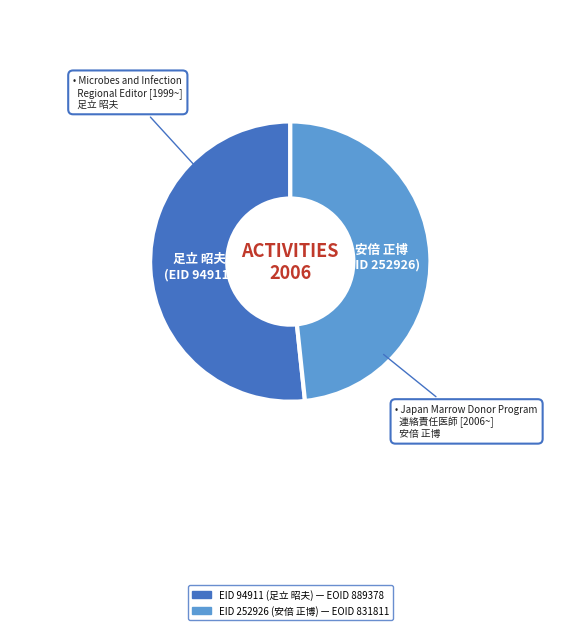

Is there any slice that represents more than half of the pie?

Yes